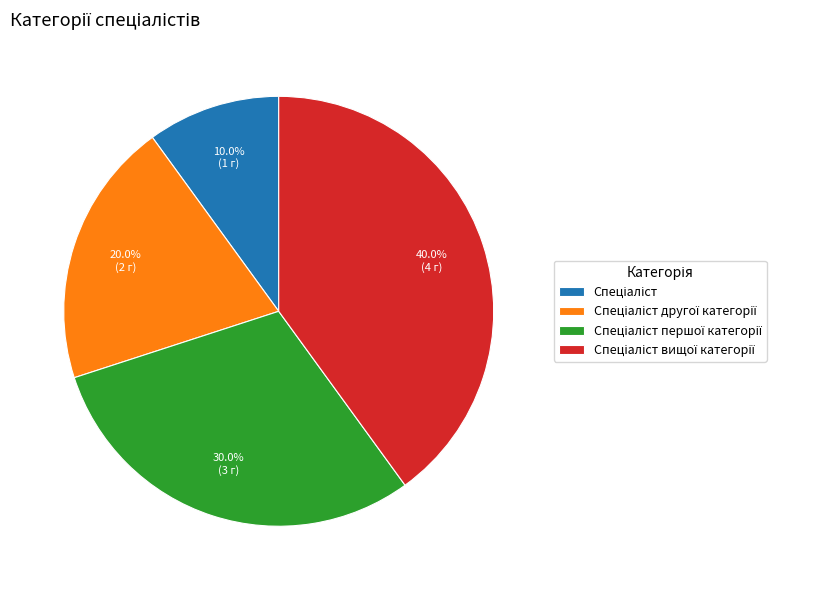

To the nearest percent, what is the difference between the largest and smallest slice percentages?

30%